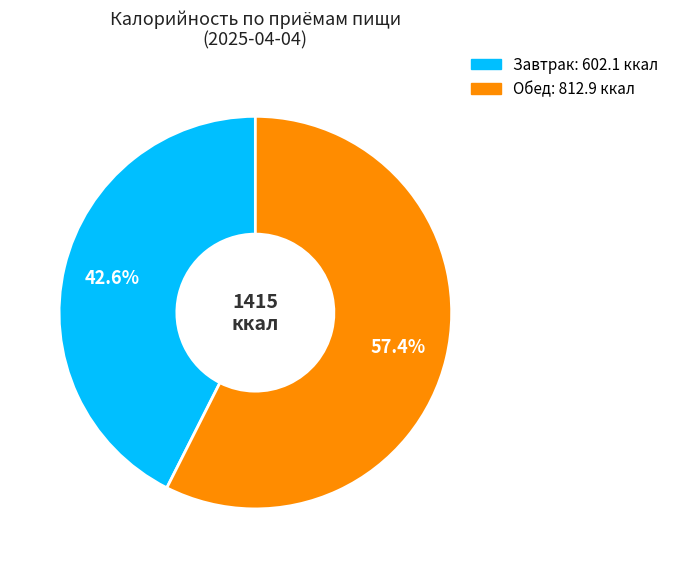

To the nearest percent, what is the difference between the Завтрак and Обед slice percentages?

15%